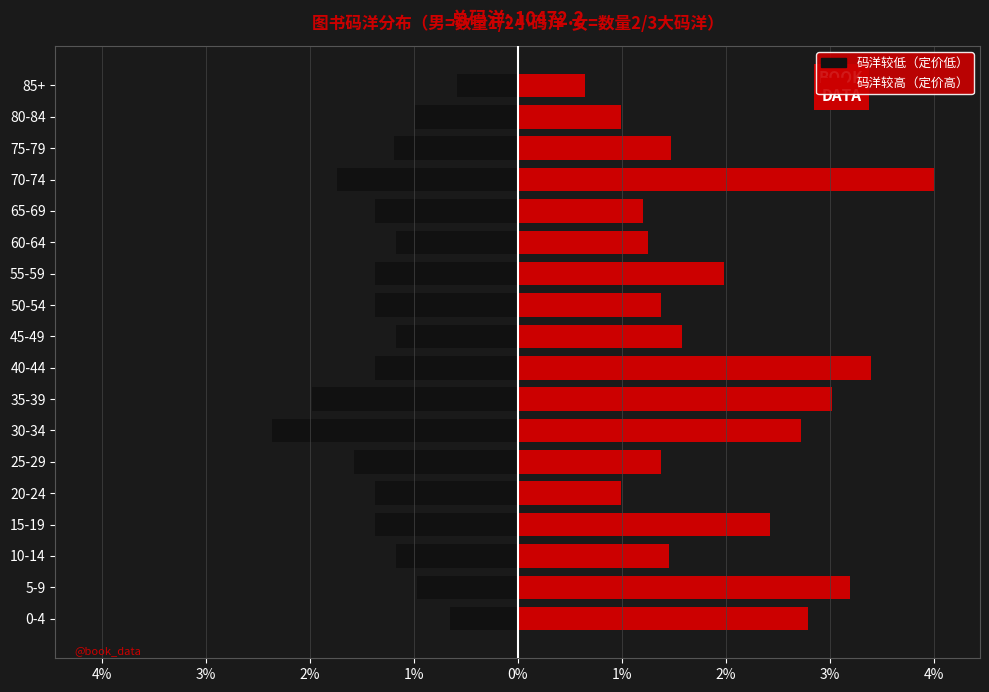

The value of 男（码洋较小） at 60-64 is -2.0. True or false?

False